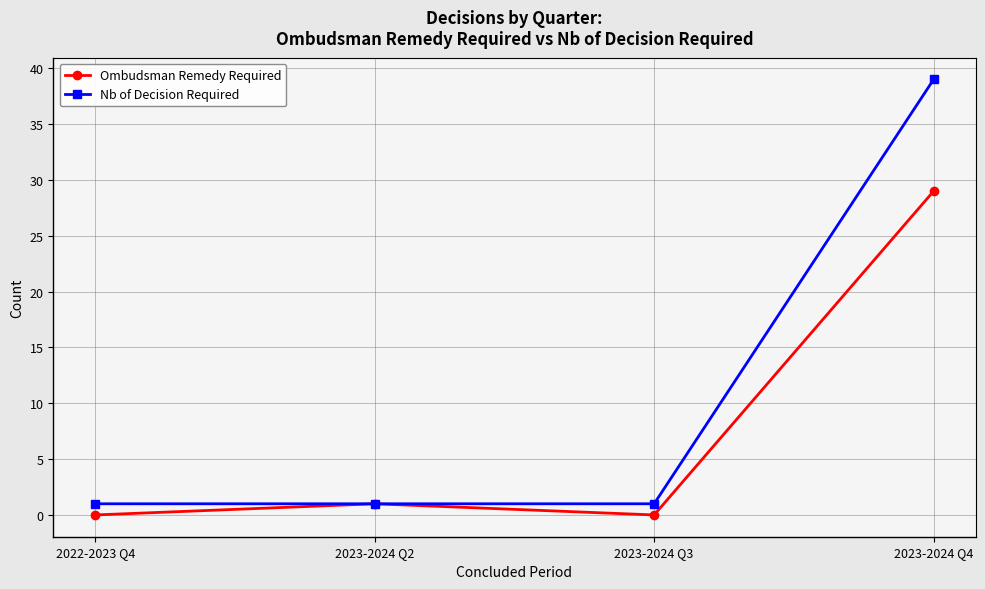

Which category has the highest value in the Ombudsman Remedy Required series?

2023-2024 Q4